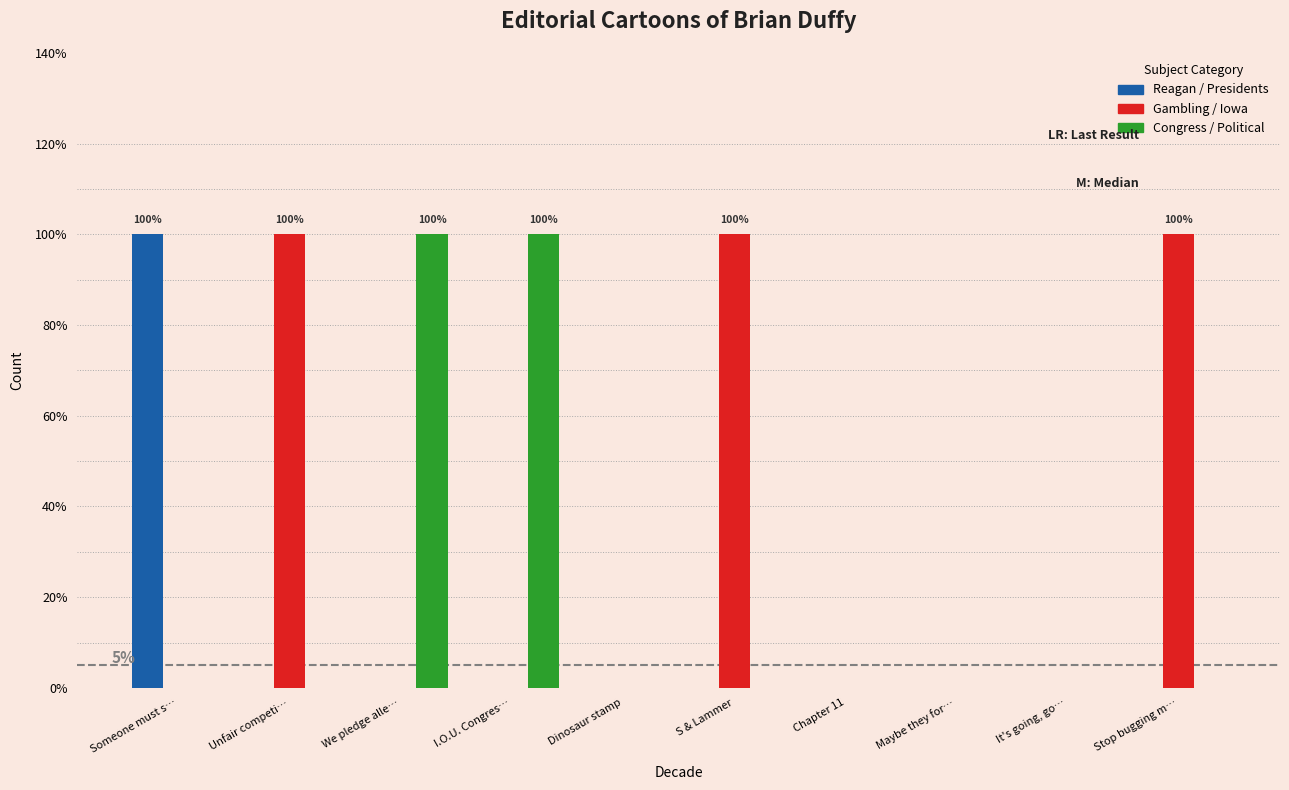

What are all the series names shown in the legend?

Reagan / Presidents, Gambling / Iowa, Congress / Political